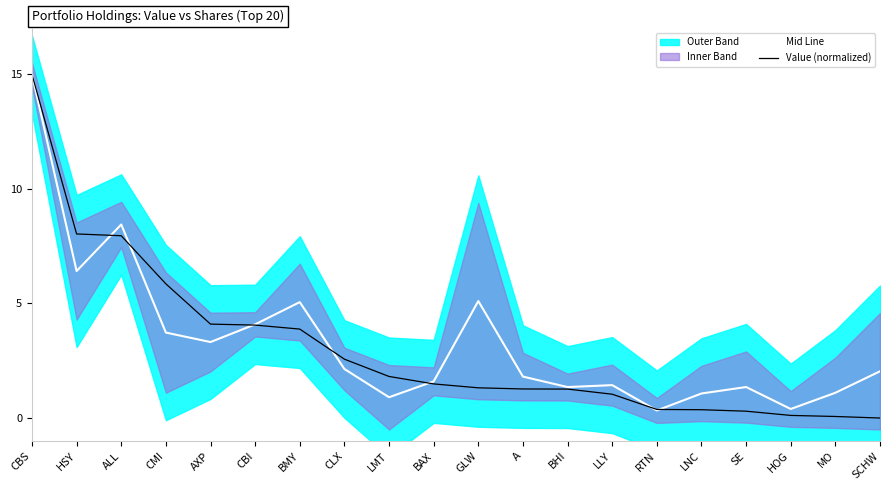

What is the difference between the highest and lowest values at LMT?

0.9